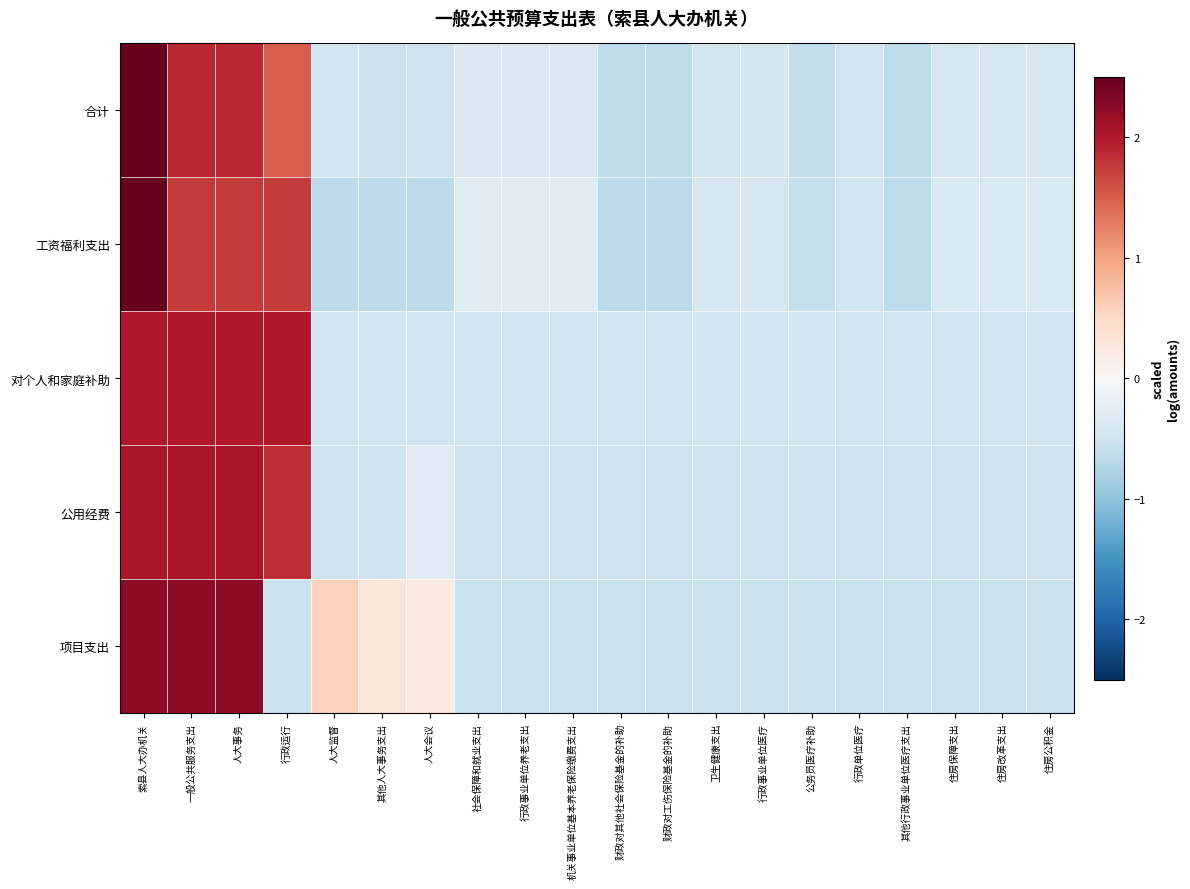

Reading left to right, extract all data points from this chart.

合计: 索县人大办机关=2.6	一般公共服务支出=1.9	人大事务=1.9	行政运行=1.5	人大监督=-0.5	其他人大事务支出=-0.5	人大会议=-0.5	社会保障和就业支出=-0.4	行政事业单位养老支出=-0.4	机关事业单位基本养老保险缴费支出=-0.4	财政对其他社会保险基金的补助=-0.6	财政对工伤保险基金的补助=-0.6	卫生健康支出=-0.5	行政事业单位医疗=-0.5	公务员医疗补助=-0.6	行政单位医疗=-0.5	其他行政事业单位医疗支出=-0.6	住房保障支出=-0.4	住房改革支出=-0.4	住房公积金=-0.4
工资福利支出: 索县人大办机关=2.6	一般公共服务支出=1.7	人大事务=1.7	行政运行=1.7	人大监督=-0.6	其他人大事务支出=-0.6	人大会议=-0.6	社会保障和就业支出=-0.3	行政事业单位养老支出=-0.3	机关事业单位基本养老保险缴费支出=-0.3	财政对其他社会保险基金的补助=-0.6	财政对工伤保险基金的补助=-0.6	卫生健康支出=-0.4	行政事业单位医疗=-0.4	公务员医疗补助=-0.6	行政单位医疗=-0.5	其他行政事业单位医疗支出=-0.6	住房保障支出=-0.4	住房改革支出=-0.4	住房公积金=-0.4
对个人和家庭补助: 索县人大办机关=2.0	一般公共服务支出=2.0	人大事务=2.0	行政运行=2.0	人大监督=-0.5	其他人大事务支出=-0.5	人大会议=-0.5	社会保障和就业支出=-0.5	行政事业单位养老支出=-0.5	机关事业单位基本养老保险缴费支出=-0.5	财政对其他社会保险基金的补助=-0.5	财政对工伤保险基金的补助=-0.5	卫生健康支出=-0.5	行政事业单位医疗=-0.5	公务员医疗补助=-0.5	行政单位医疗=-0.5	其他行政事业单位医疗支出=-0.5	住房保障支出=-0.5	住房改革支出=-0.5	住房公积金=-0.5
公用经费: 索县人大办机关=2.0	一般公共服务支出=2.0	人大事务=2.0	行政运行=1.9	人大监督=-0.5	其他人大事务支出=-0.5	人大会议=-0.3	社会保障和就业支出=-0.5	行政事业单位养老支出=-0.5	机关事业单位基本养老保险缴费支出=-0.5	财政对其他社会保险基金的补助=-0.5	财政对工伤保险基金的补助=-0.5	卫生健康支出=-0.5	行政事业单位医疗=-0.5	公务员医疗补助=-0.5	行政单位医疗=-0.5	其他行政事业单位医疗支出=-0.5	住房保障支出=-0.5	住房改革支出=-0.5	住房公积金=-0.5
项目支出: 索县人大办机关=2.2	一般公共服务支出=2.2	人大事务=2.2	行政运行=-0.6	人大监督=0.6	其他人大事务支出=0.3	人大会议=0.2	社会保障和就业支出=-0.6	行政事业单位养老支出=-0.6	机关事业单位基本养老保险缴费支出=-0.6	财政对其他社会保险基金的补助=-0.6	财政对工伤保险基金的补助=-0.6	卫生健康支出=-0.6	行政事业单位医疗=-0.6	公务员医疗补助=-0.6	行政单位医疗=-0.6	其他行政事业单位医疗支出=-0.6	住房保障支出=-0.6	住房改革支出=-0.6	住房公积金=-0.6